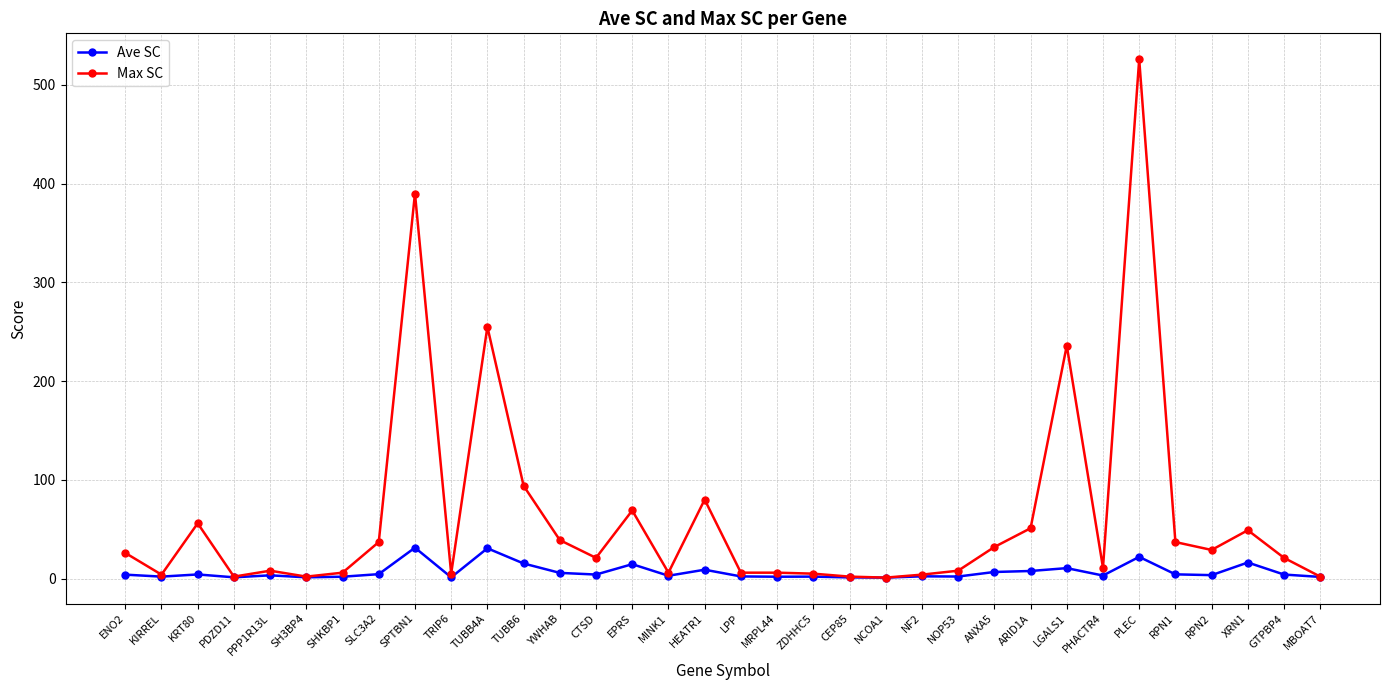

True or false: Max SC has more than 1 interior local peaks.

True